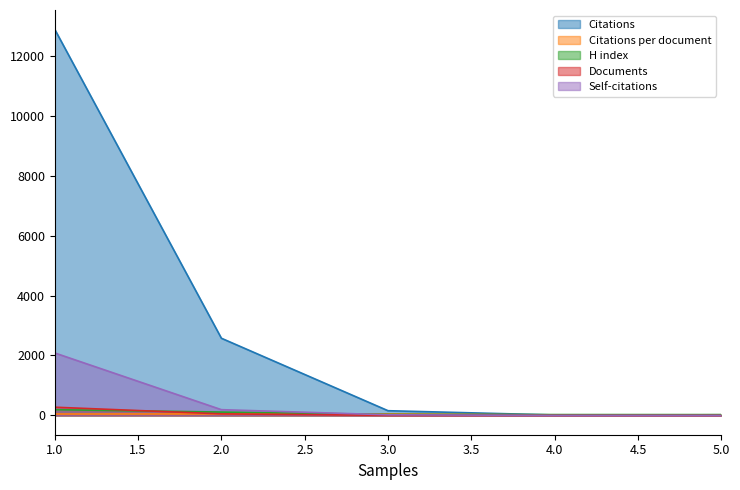

True or false: Citations per document and Self-citations cross at least once.

True